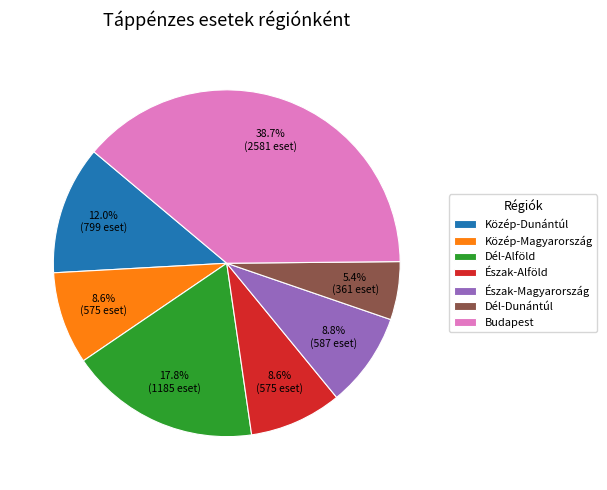

To the nearest percent, what is the combined percentage of Észak-Magyarország and Budapest?

48%